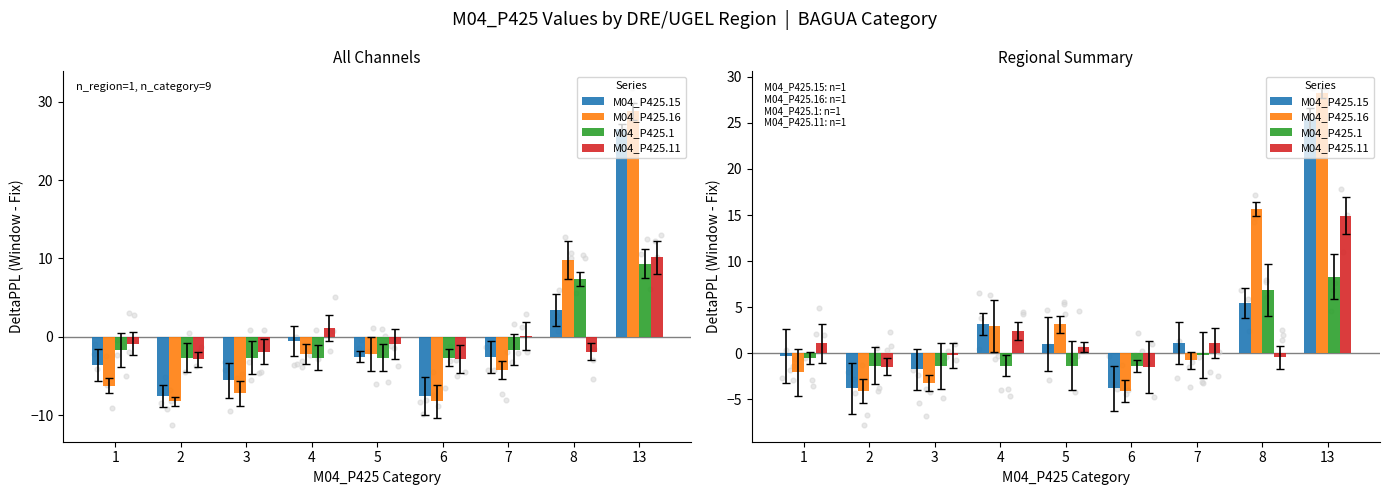

What is the total value across all series at 5?

3.4